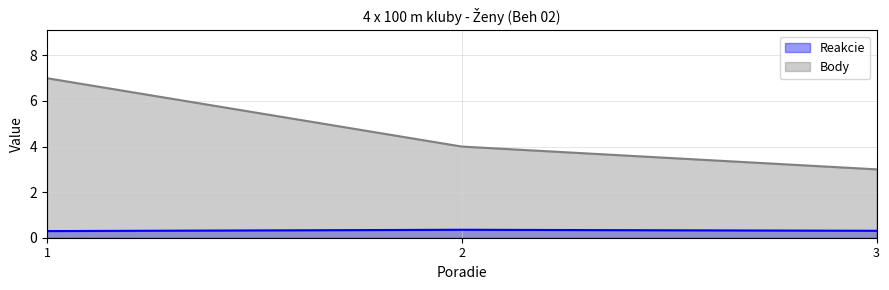

What is the value of the Reakcie point at the 2nd from the left?

0.3